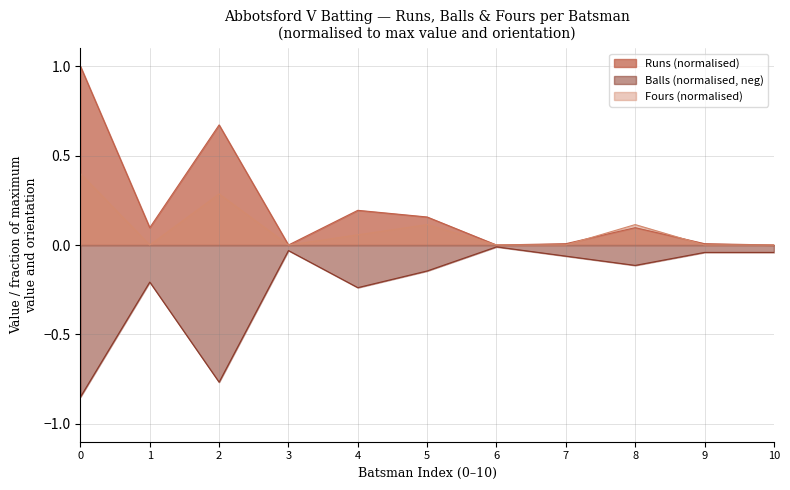

How many data points in Fours are above 0?

5